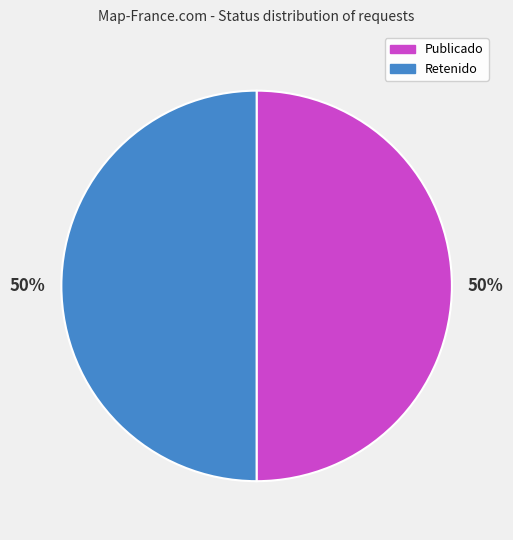

To the nearest percent, what is the average slice percentage?

50%